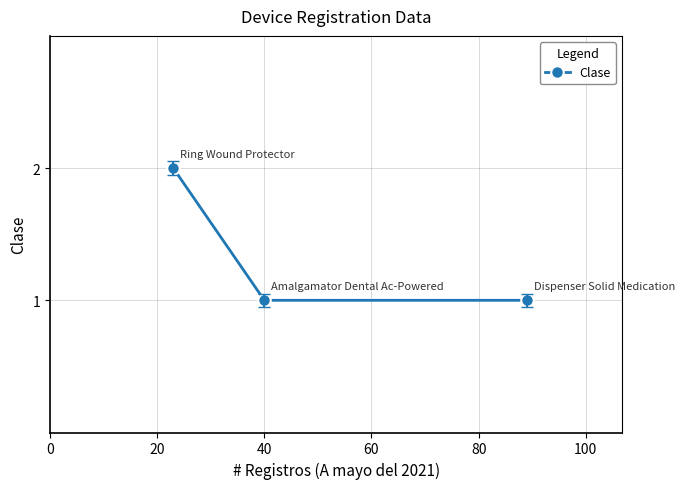

What is the value of the 3rd point from the left?

1